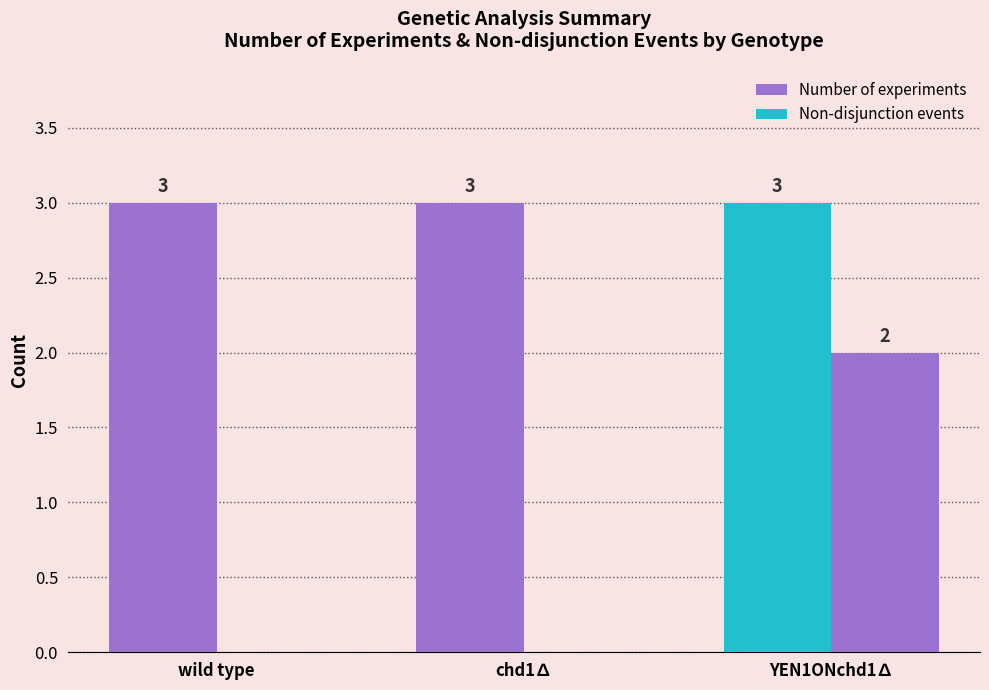

Are the bars horizontal?

No